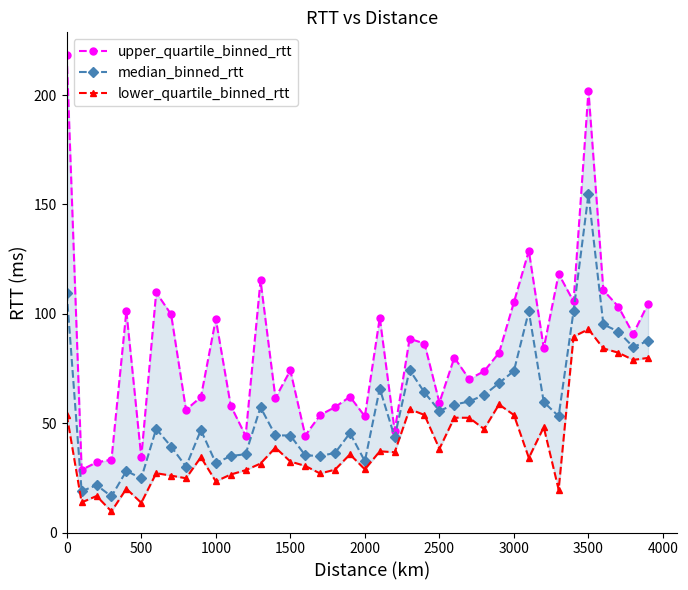

The value of median_binned_rtt at 1500 is 15.5. True or false?

False